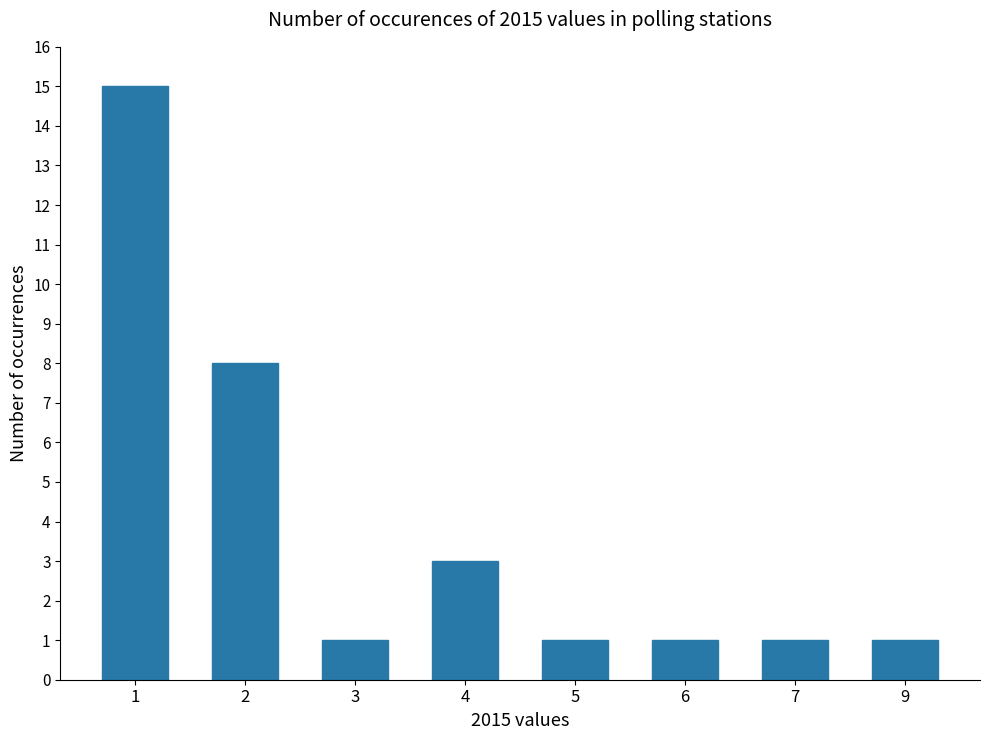

True or false: the data shows 2 at 9.

False